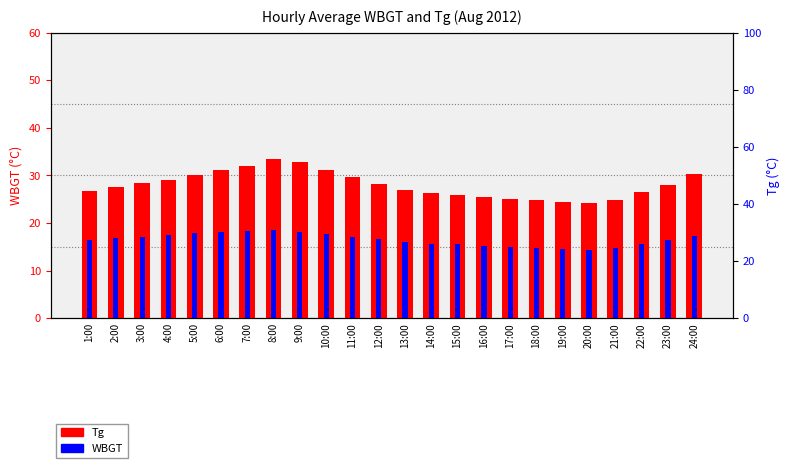

Is it true that Tg equals 30.2 at 24:00?

True